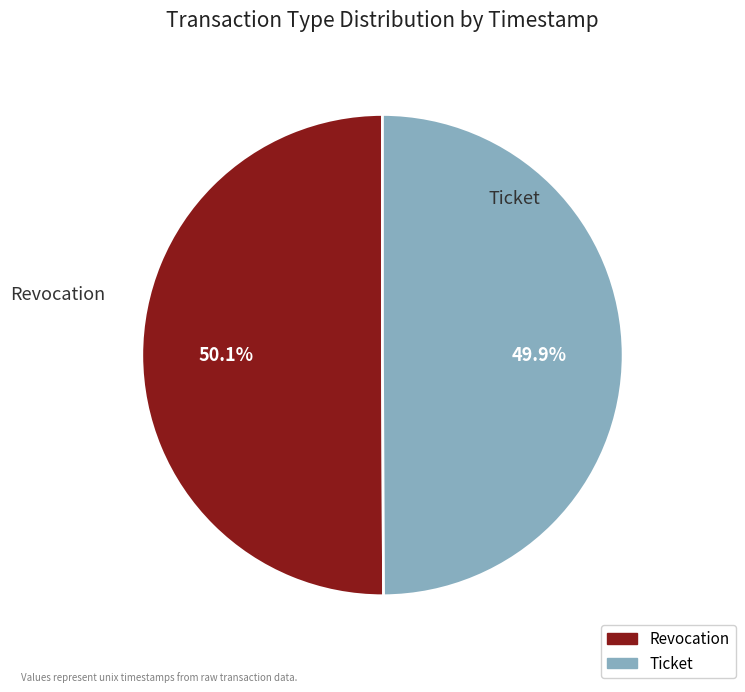

To the nearest percent, what is the combined percentage of Ticket and Revocation?

100%